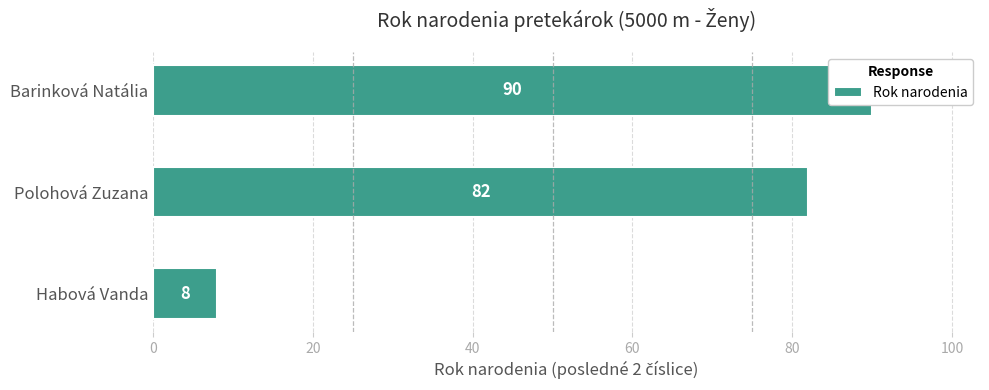

How many values exceed 82?

1